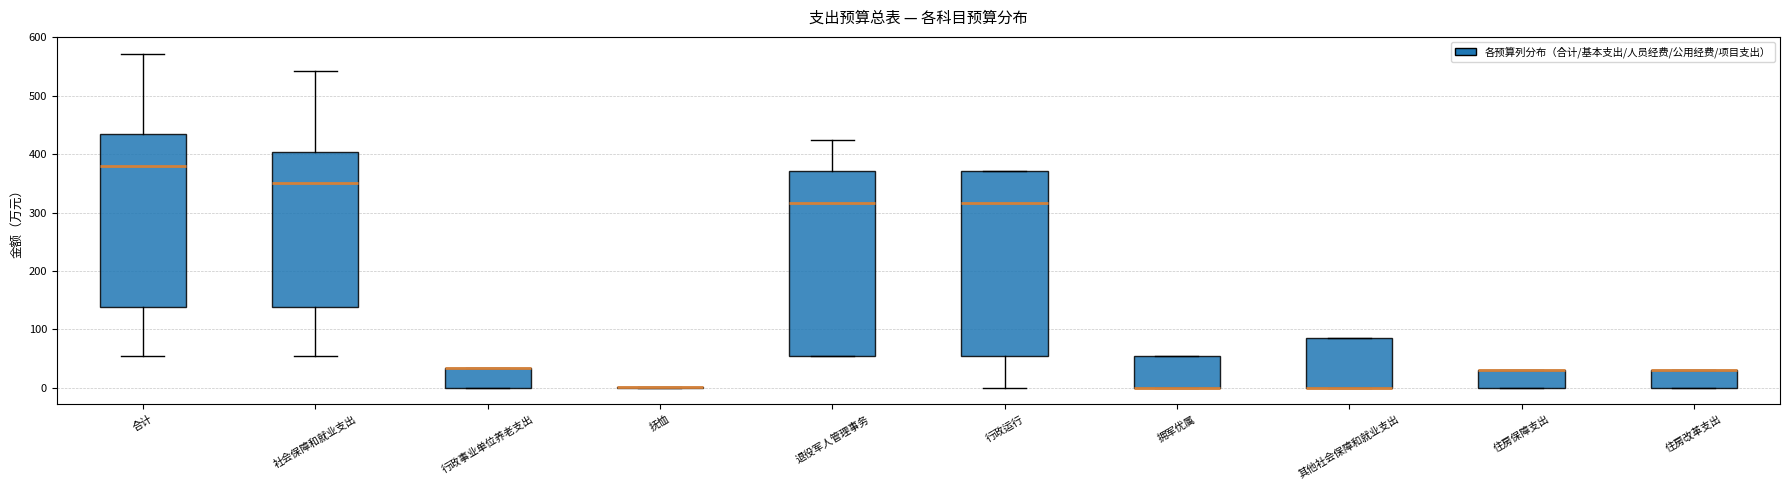

Reading left to right, transcribe this box plot: for each box, give where its median line is, the range the box spans, and where its two whiskers end, as read against the y-axis. The values are not printed on the chart, so give them approximately, as read against the axis.

合计: median 380, box 140 to 430, whiskers 50 to 570
社会保障和就业支出: median 350, box 140 to 400, whiskers 50 to 540
行政事业单位养老支出: median 30 (drawn on the box's upper edge), box 0 to 30, whiskers 0 to 30
抚恤: box collapsed to a line at 0, whiskers 0 to 0
退役军人管理事务: median 320, box 50 to 370, whiskers 50 to 420
行政运行: median 320, box 50 to 370, whiskers 0 to 370
拥军优属: median 0 (drawn on the box's lower edge), box 0 to 50, whiskers 0 to 50
其他社会保障和就业支出: median 0 (drawn on the box's lower edge), box 0 to 80, whiskers 0 to 80
住房保障支出: median 30 (drawn on the box's upper edge), box 0 to 30, whiskers 0 to 30
住房改革支出: median 30 (drawn on the box's upper edge), box 0 to 30, whiskers 0 to 30